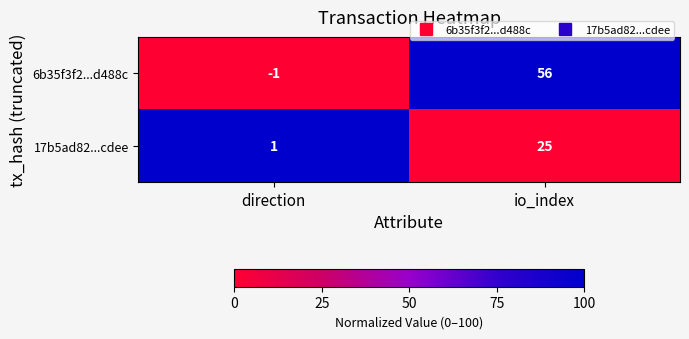

Which category has the lowest value across all series?

direction